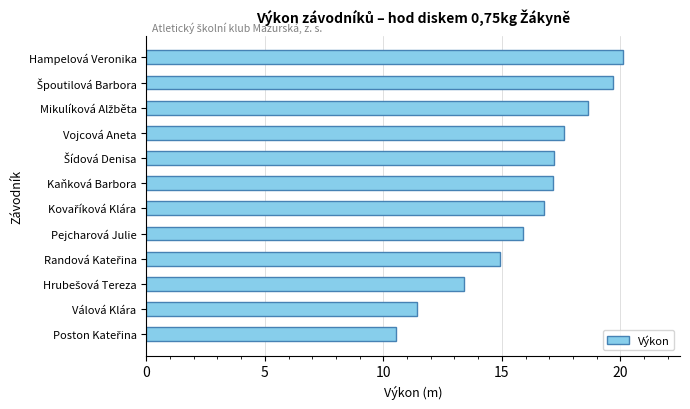

The value at Vojcová Aneta is 17.6. True or false?

True